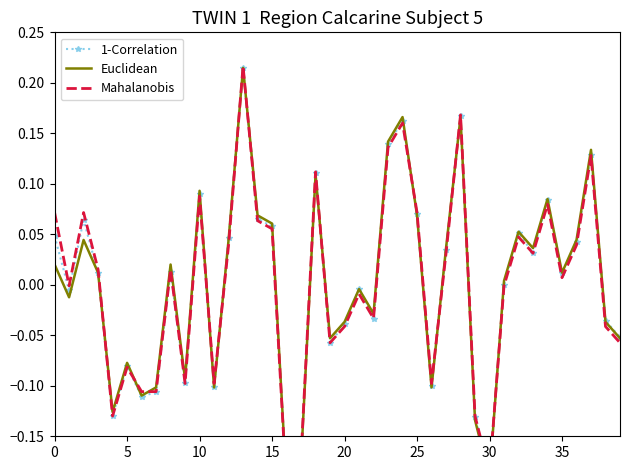

What is the label of the 38th point from the left?

37